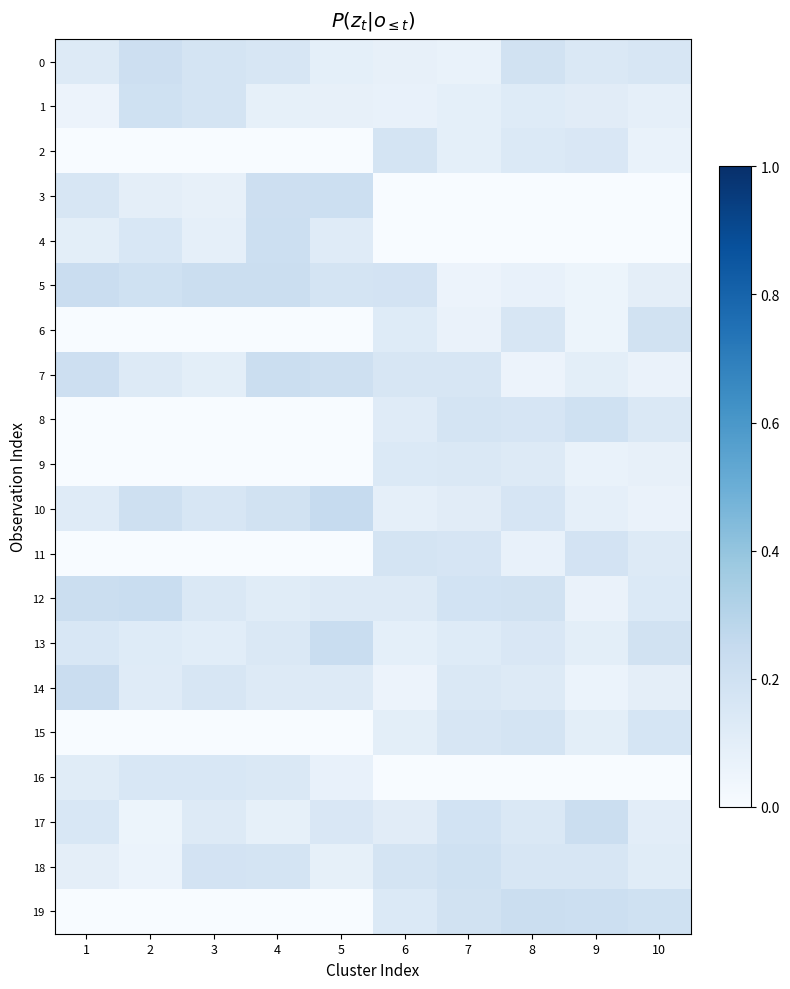

Reading right to left, list all the values displayed in this chart.

0: 10=0.2	9=0.1	8=0.2	7=0.1	6=0.1	5=0.1	4=0.2	3=0.2	2=0.2	1=0.1
1: 10=0.1	9=0.1	8=0.1	7=0.1	6=0.1	5=0.1	4=0.1	3=0.2	2=0.2	1=0.1
2: 10=0.1	9=0.1	8=0.1	7=0.1	6=0.2	5=0.0	4=0.0	3=0.0	2=0.0	1=0.0
3: 10=0.0	9=0.0	8=0.0	7=0.0	6=0.0	5=0.2	4=0.2	3=0.1	2=0.1	1=0.2
4: 10=0.0	9=0.0	8=0.0	7=0.0	6=0.0	5=0.1	4=0.2	3=0.1	2=0.2	1=0.1
5: 10=0.1	9=0.1	8=0.1	7=0.1	6=0.2	5=0.2	4=0.2	3=0.2	2=0.2	1=0.2
6: 10=0.2	9=0.1	8=0.2	7=0.1	6=0.1	5=0.0	4=0.0	3=0.0	2=0.0	1=0.0
7: 10=0.1	9=0.1	8=0.1	7=0.2	6=0.2	5=0.2	4=0.2	3=0.1	2=0.1	1=0.2
8: 10=0.1	9=0.2	8=0.2	7=0.2	6=0.1	5=0.0	4=0.0	3=0.0	2=0.0	1=0.0
9: 10=0.1	9=0.1	8=0.1	7=0.1	6=0.1	5=0.0	4=0.0	3=0.0	2=0.0	1=0.0
10: 10=0.1	9=0.1	8=0.2	7=0.1	6=0.1	5=0.2	4=0.2	3=0.2	2=0.2	1=0.1
11: 10=0.1	9=0.2	8=0.1	7=0.2	6=0.2	5=0.0	4=0.0	3=0.0	2=0.0	1=0.0
12: 10=0.1	9=0.1	8=0.2	7=0.2	6=0.1	5=0.1	4=0.1	3=0.1	2=0.2	1=0.2
13: 10=0.2	9=0.1	8=0.1	7=0.1	6=0.1	5=0.2	4=0.1	3=0.1	2=0.1	1=0.2
14: 10=0.1	9=0.1	8=0.1	7=0.1	6=0.1	5=0.1	4=0.1	3=0.2	2=0.1	1=0.2
15: 10=0.2	9=0.1	8=0.2	7=0.2	6=0.1	5=0.0	4=0.0	3=0.0	2=0.0	1=0.0
16: 10=0.0	9=0.0	8=0.0	7=0.0	6=0.0	5=0.1	4=0.1	3=0.2	2=0.2	1=0.1
17: 10=0.1	9=0.2	8=0.1	7=0.2	6=0.1	5=0.1	4=0.1	3=0.1	2=0.1	1=0.2
18: 10=0.1	9=0.2	8=0.2	7=0.2	6=0.2	5=0.1	4=0.2	3=0.2	2=0.1	1=0.1
19: 10=0.2	9=0.2	8=0.2	7=0.2	6=0.1	5=0.0	4=0.0	3=0.0	2=0.0	1=0.0